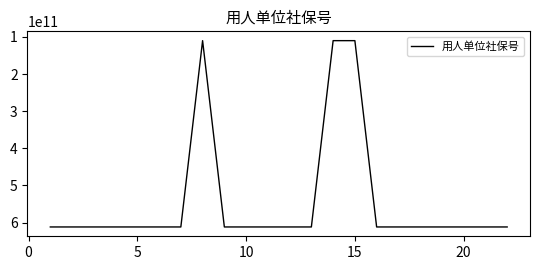

What is the smallest value displayed?

110110047981